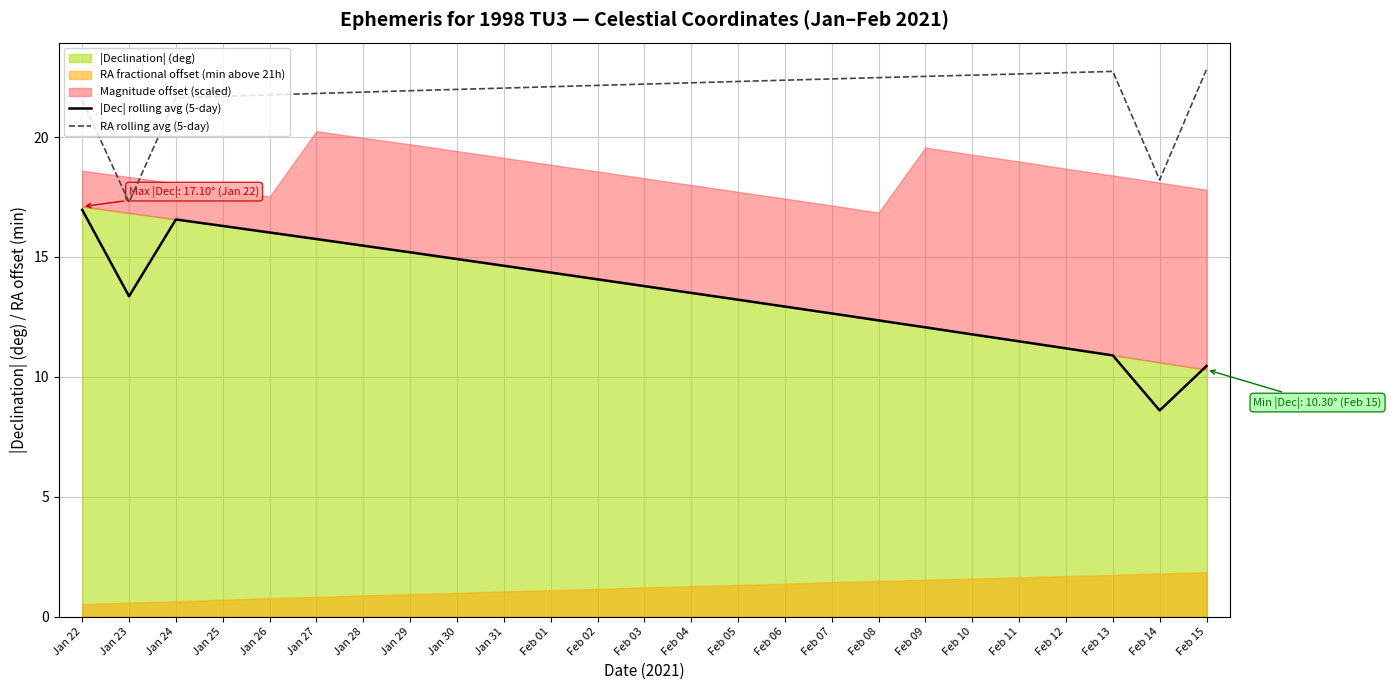

At which category does |Dec| rolling avg (5-day) reach its first local valley?

Jan 23